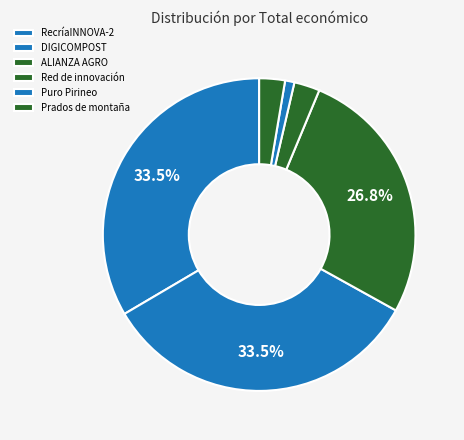

Is there a majority slice in this chart?

No